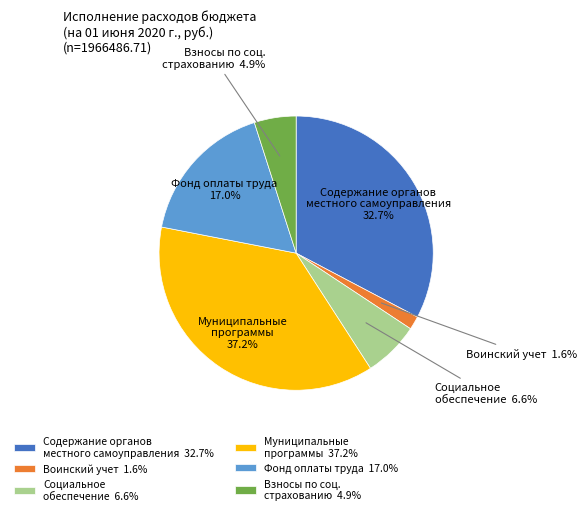

Is there any slice that represents more than half of the pie?

No